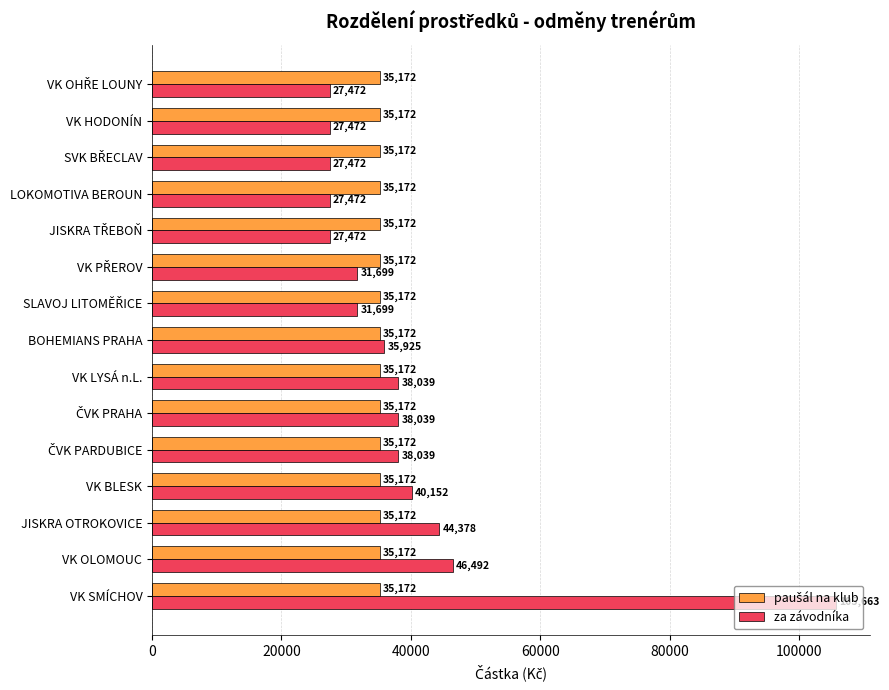

Is it true that za závodníka equals 74870.2 at JISKRA OTROKOVICE?

False